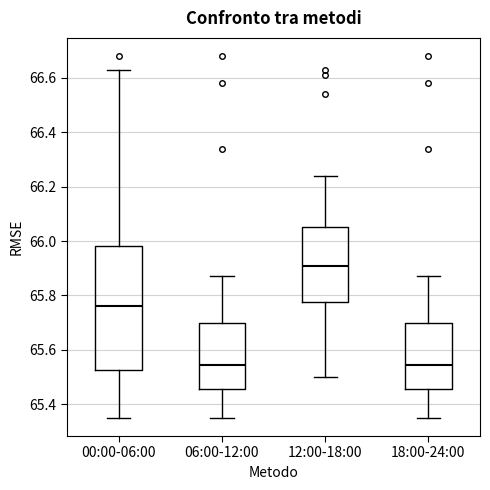

Reading left to right, transcribe this box plot: for each box, give where its median line is, the range the box spans, and where its two whiskers end, as read against the y-axis. The values are not printed on the chart, so give them approximately, as read against the axis.

00:00-06:00: median 65.76, box 65.52 to 65.98, whiskers 65.36 to 66.64
06:00-12:00: median 65.54, box 65.46 to 65.70, whiskers 65.36 to 65.88
12:00-18:00: median 65.92, box 65.78 to 66.06, whiskers 65.50 to 66.24
18:00-24:00: median 65.54, box 65.46 to 65.70, whiskers 65.36 to 65.88